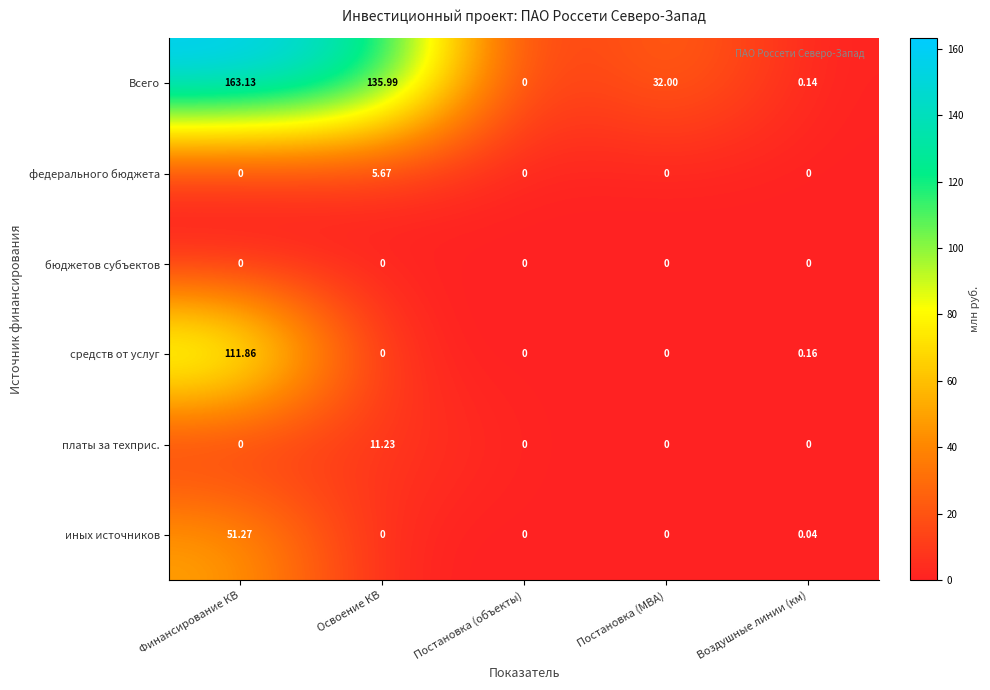

How many distinct data groups are displayed?

6